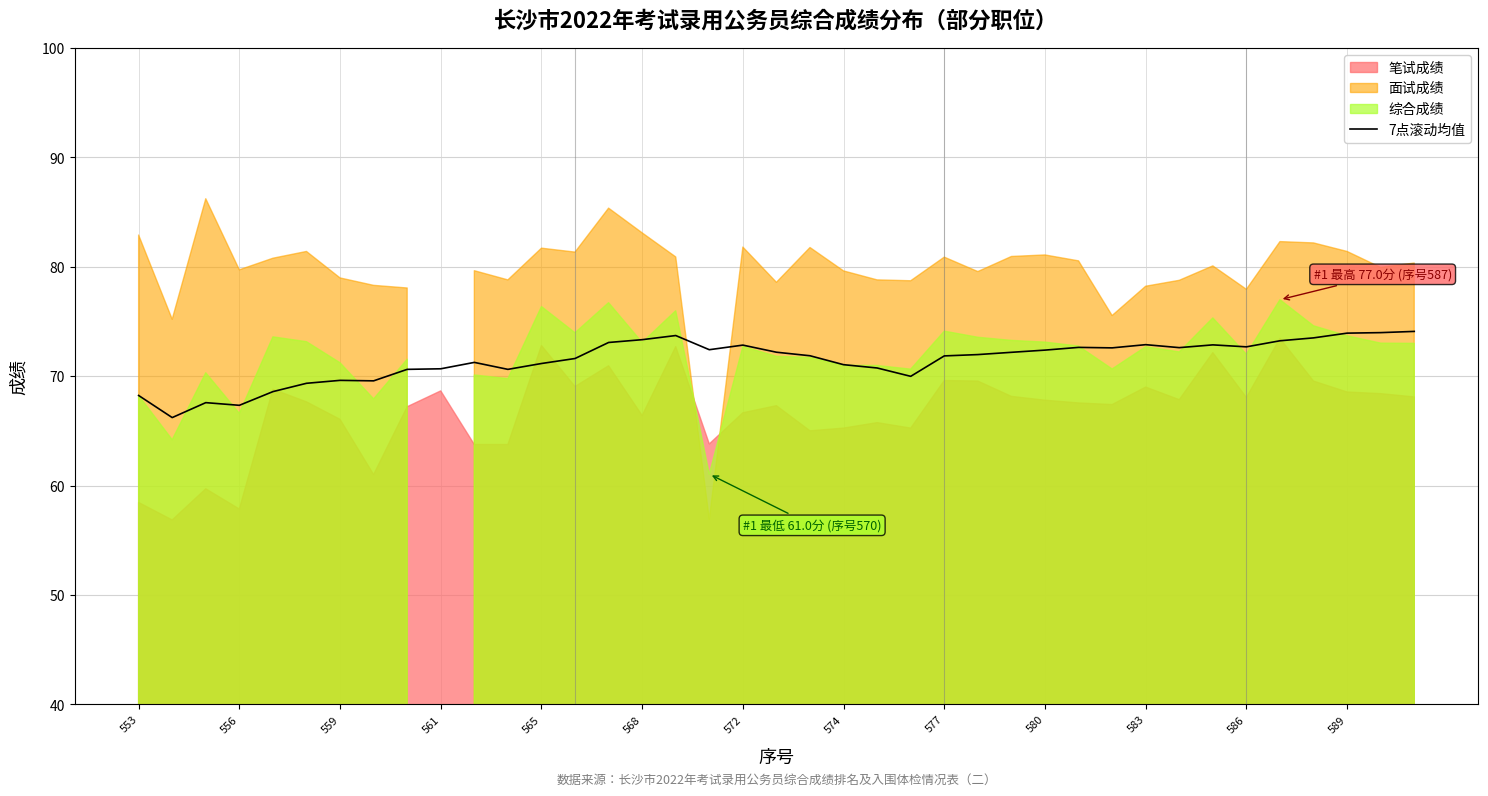

True or false: 7点滚动均值 has a value of 68.2 at 553.

True